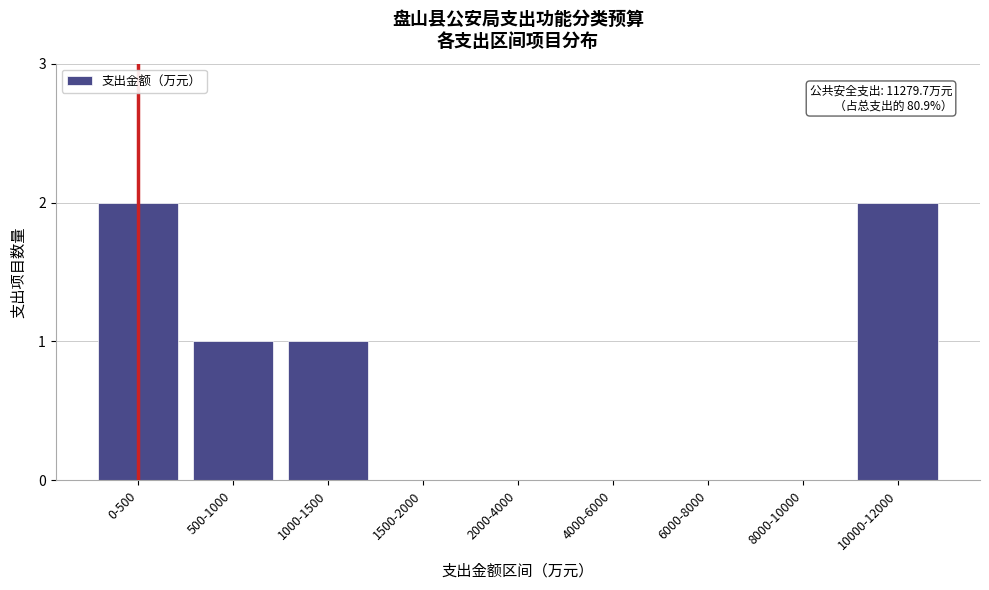

Reading right to left, list all the values displayed in this chart.

10000-12000=2	8000-10000=0	6000-8000=0	4000-6000=0	2000-4000=0	1500-2000=0	1000-1500=1	500-1000=1	0-500=2